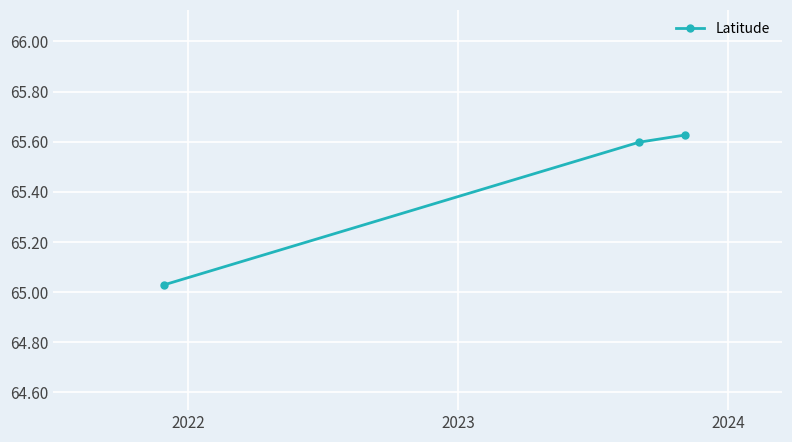

What is the average value?

65.4